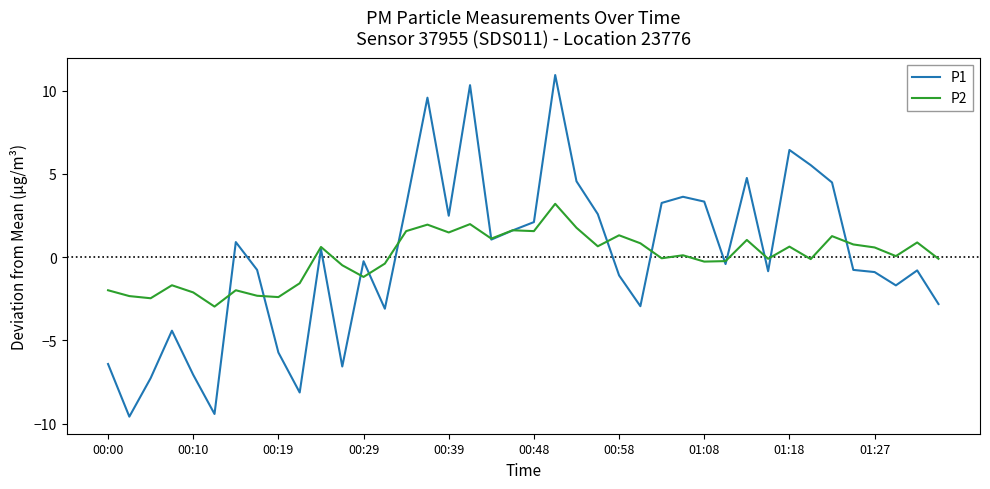

Which series has the largest range (max minus min)?

P1